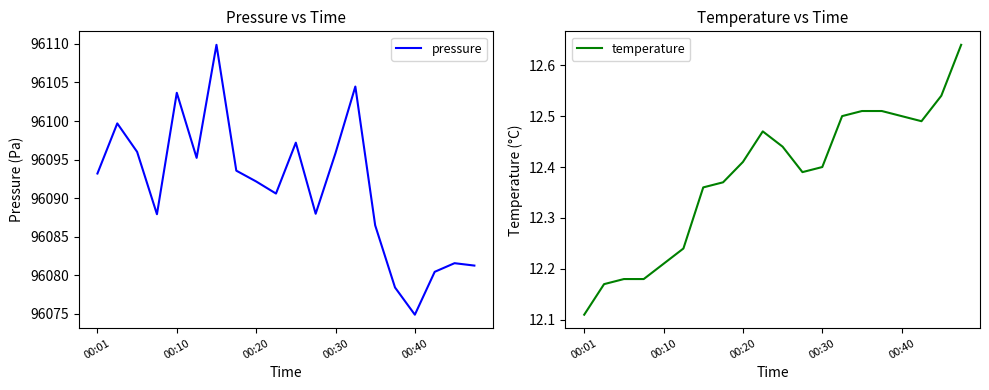

Is the value of pressure at 14 greater than the value of temperature at 15?

Yes